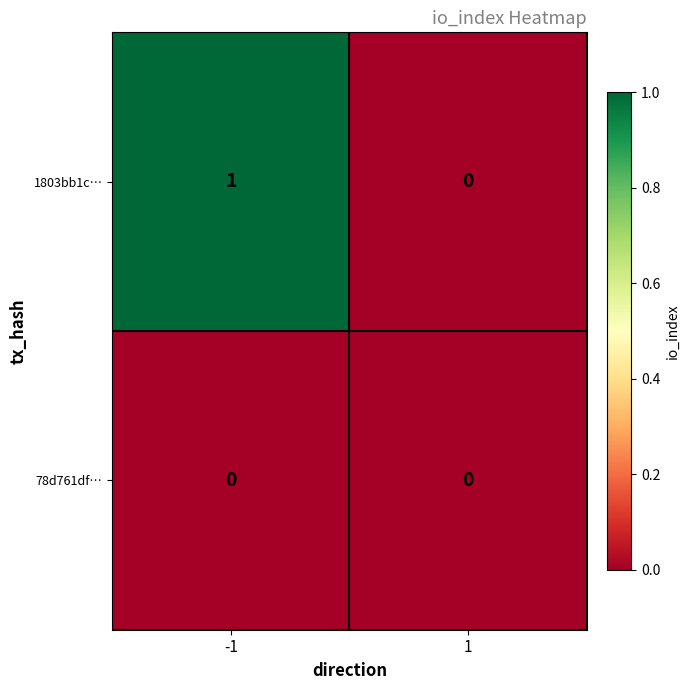

Reading left to right, list all the values displayed in this chart.

1803bb1c…: -1=1	1=0
78d761df…: -1=0	1=0